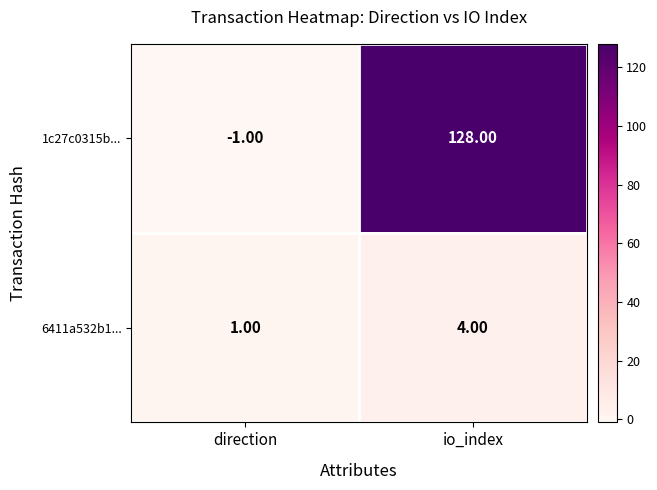

Rank the series by their average value, from highest to lowest.

1c27c0315b..., 6411a532b1...